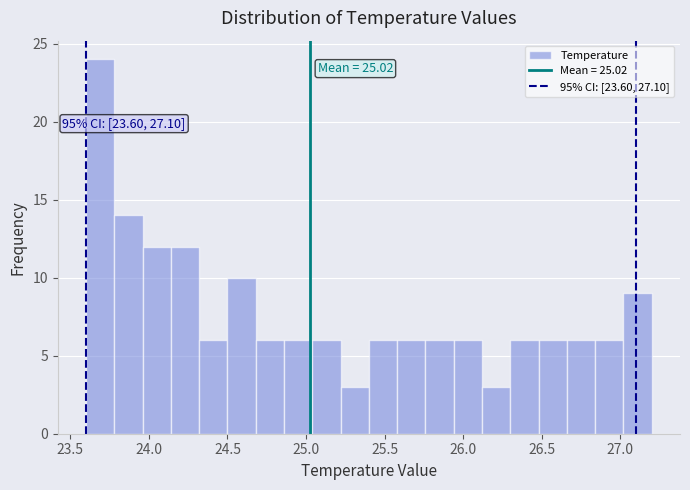

Read against the x-axis, roughly where is the centre of the tallest bar?

23.70